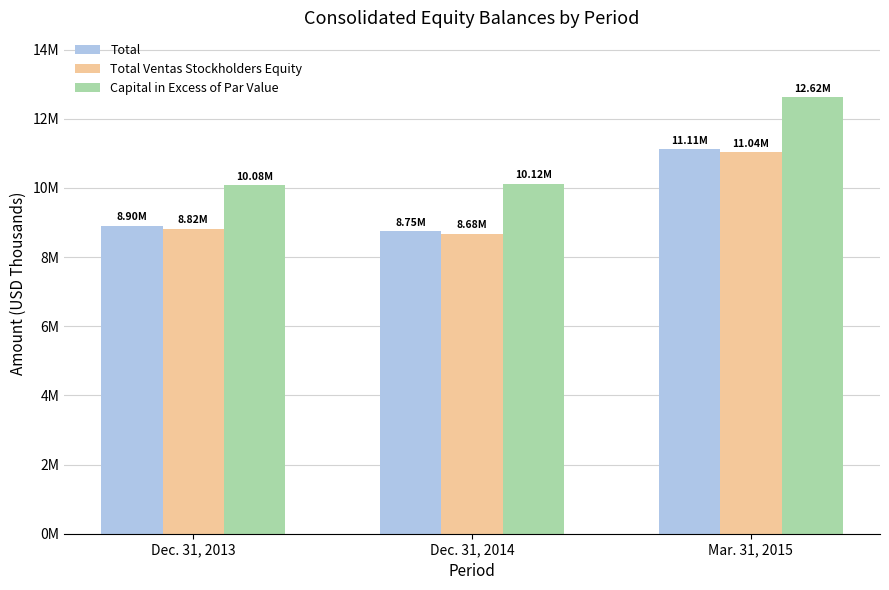

Is it true that Total Ventas Stockholders Equity equals 11039890 at Mar. 31, 2015?

True